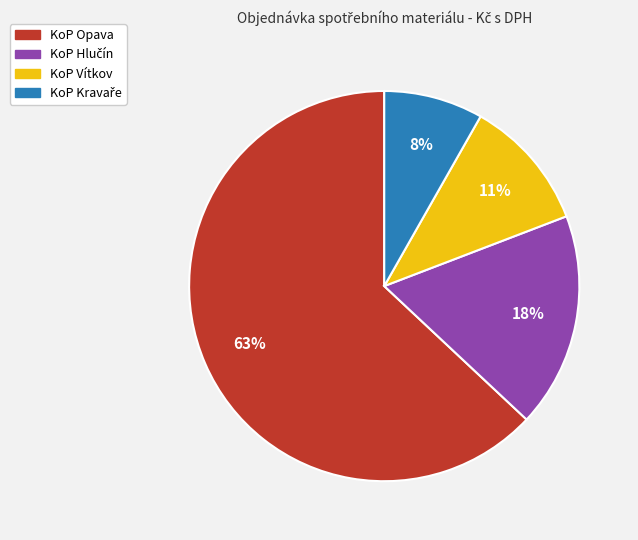

Does any single category account for the majority?

Yes